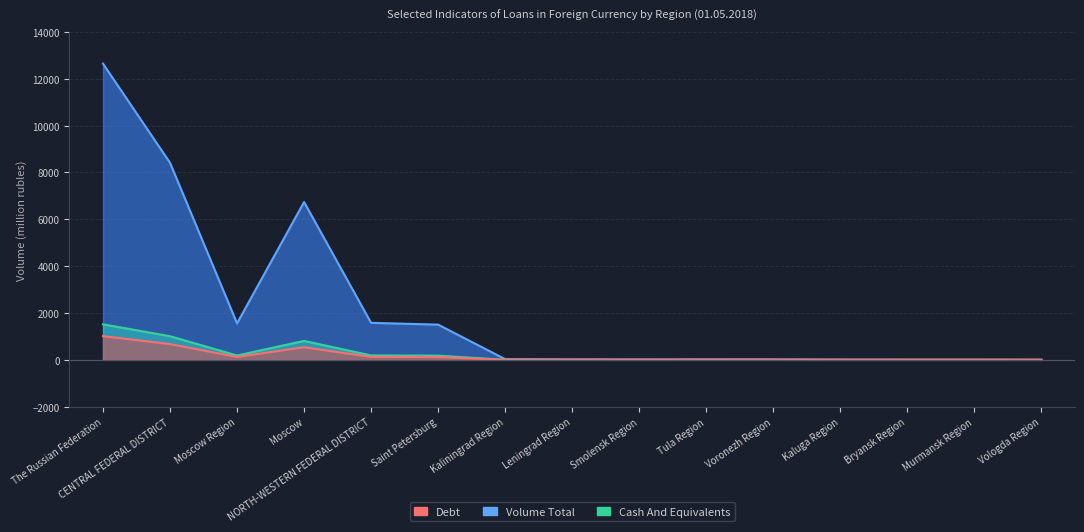

What position from the right is Voronezh Region?

5